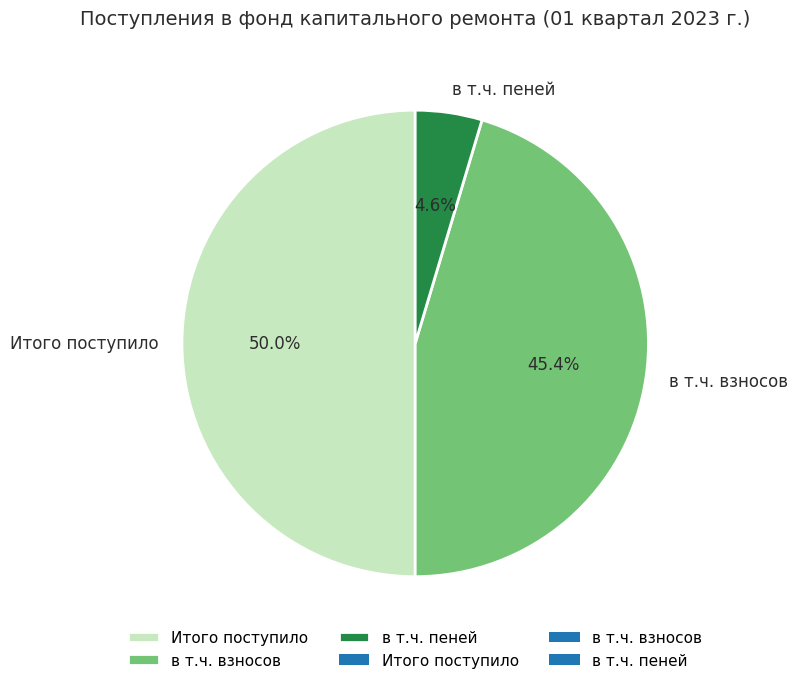

How many slices are in this pie chart?

3